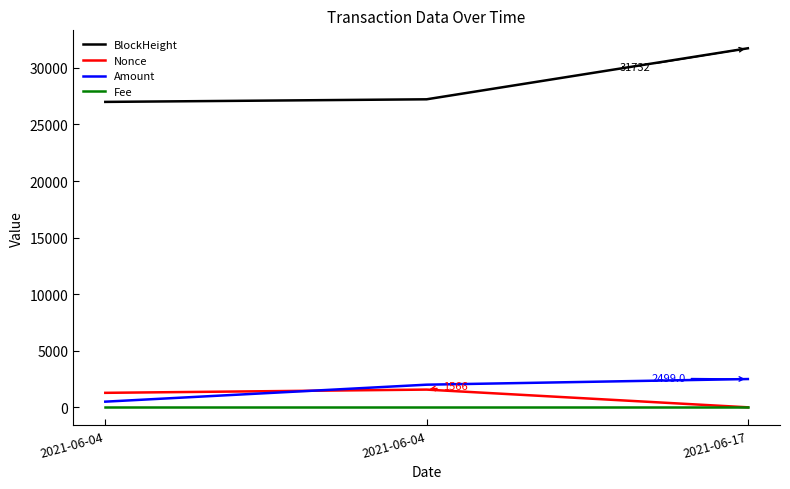

How many values in the Amount series are below 2000?

1